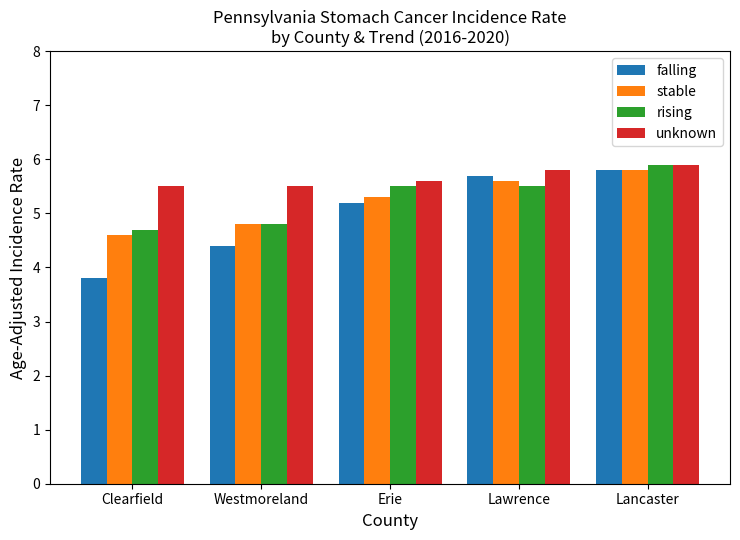

What is the label of the 5th bar from the right?

Clearfield